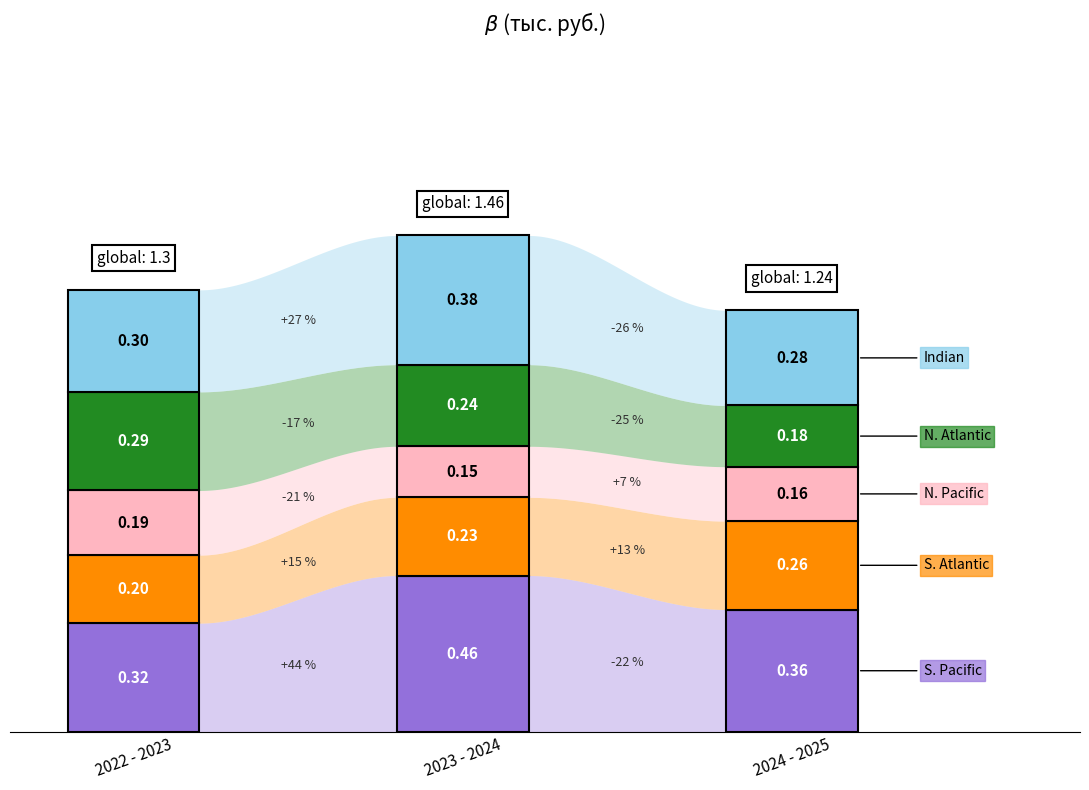

What are all the series names shown in the legend?

S. Pacific, S. Atlantic, N. Pacific, N. Atlantic, Indian